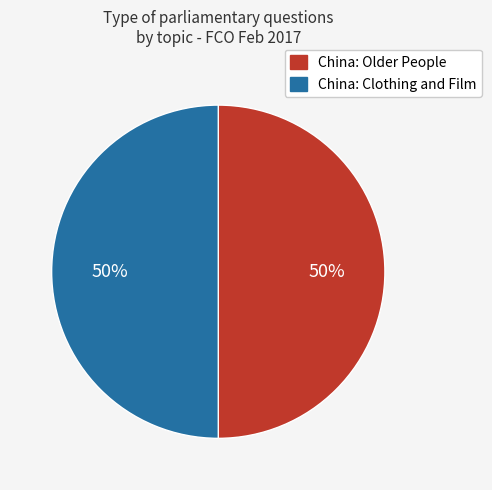

Is the sum of China: Older People and China: Clothing and Film greater than half?

Yes